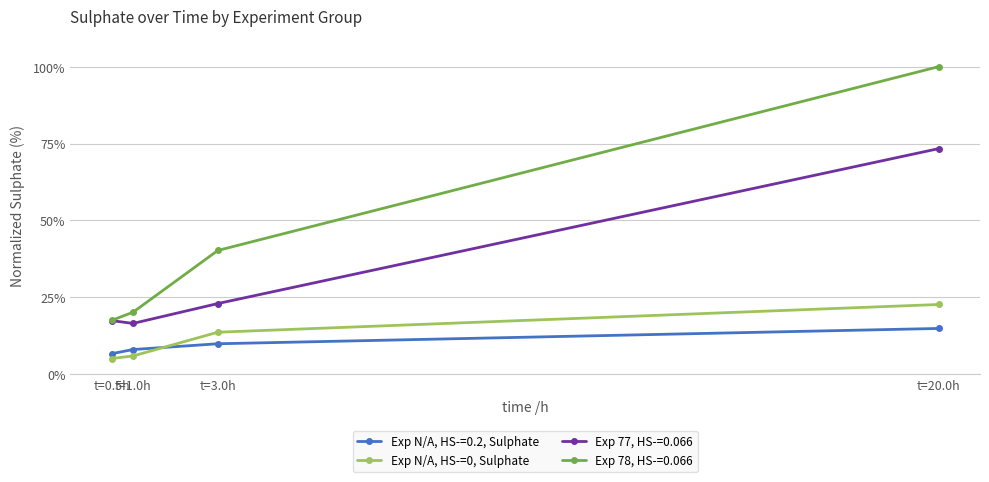

What is the highest value of the Exp N/A, HS-=0.2, Sulphate series?

14.8